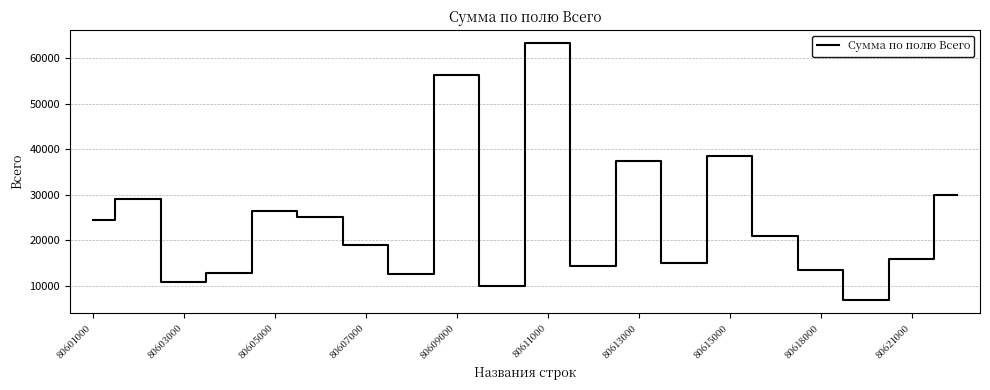

What is the difference between the maximum and minimum values?

56591